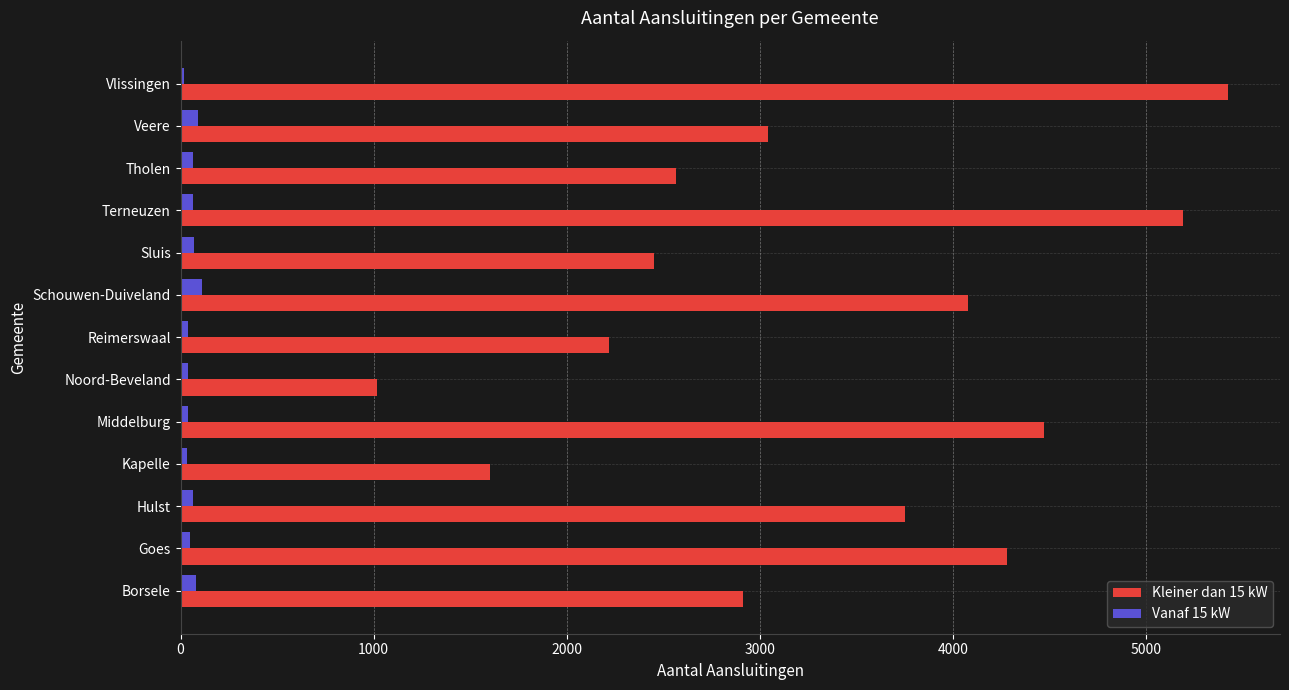

Rank the series by their average value, from lowest to highest.

Vanaf 15 kW, Kleiner dan 15 kW